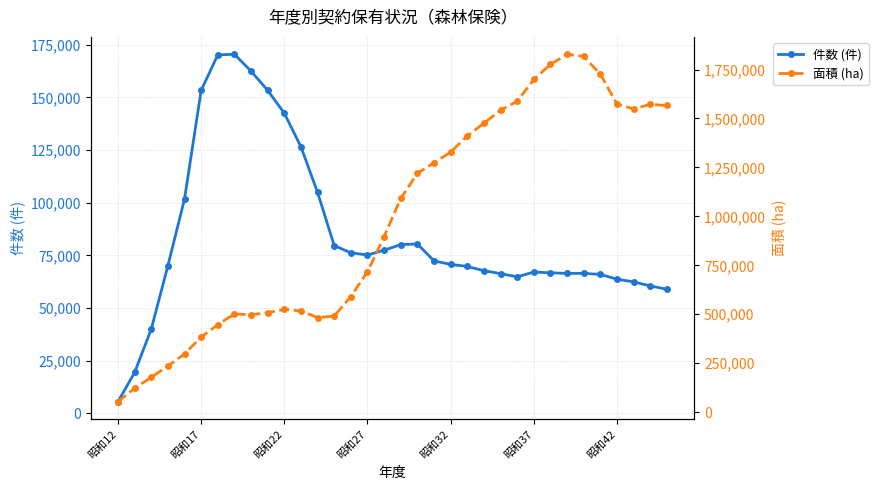

Reading left to right, what are all the values shown in this chart?

件数 (件): 5543	19420	39976	70082	101712	153275	170159	170452	162433	153298	142466	126547	104863	79651	76212	75173	77449	80103	80415	72401	70683	69761	67701	66346	64810	67083	66727	66440	66445	65977	63686	62415	60515	58916
面積 (ha): 53583	122398	178202	235618	297836	383464	447051	502132	497100	508134	525388	516916	483369	490905	590775	716947	896816	1091529	1219371	1273411	1327990	1410670	1475368	1541921	1587454	1699386	1776213	1827857	1816553	1726601	1573311	1549018	1571842	1566325